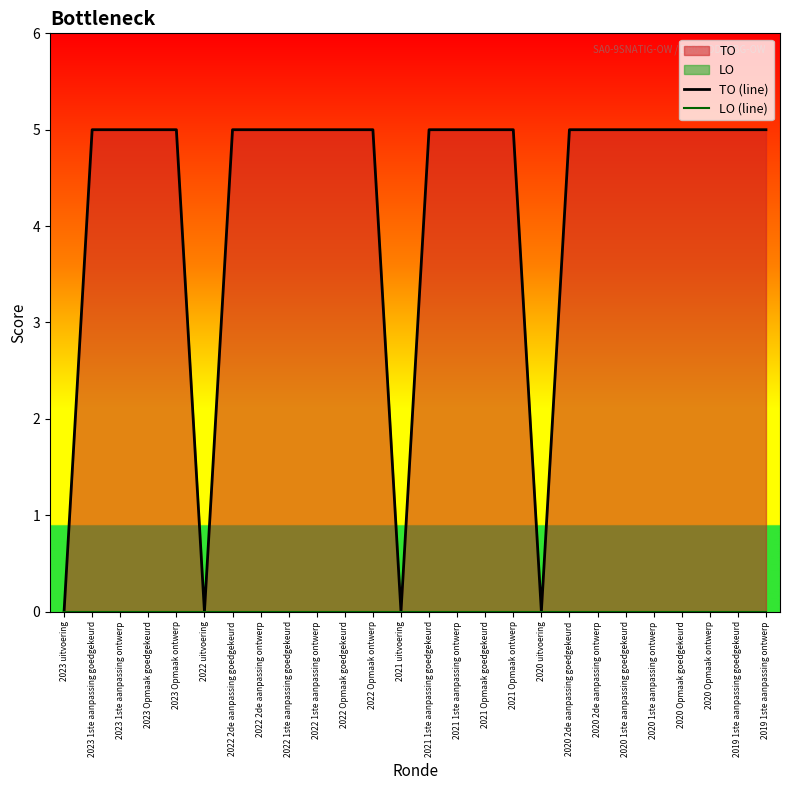

Between 2020 Opmaak goedgekeurd and 2023 Opmaak goedgekeurd, which is larger?

2020 Opmaak goedgekeurd